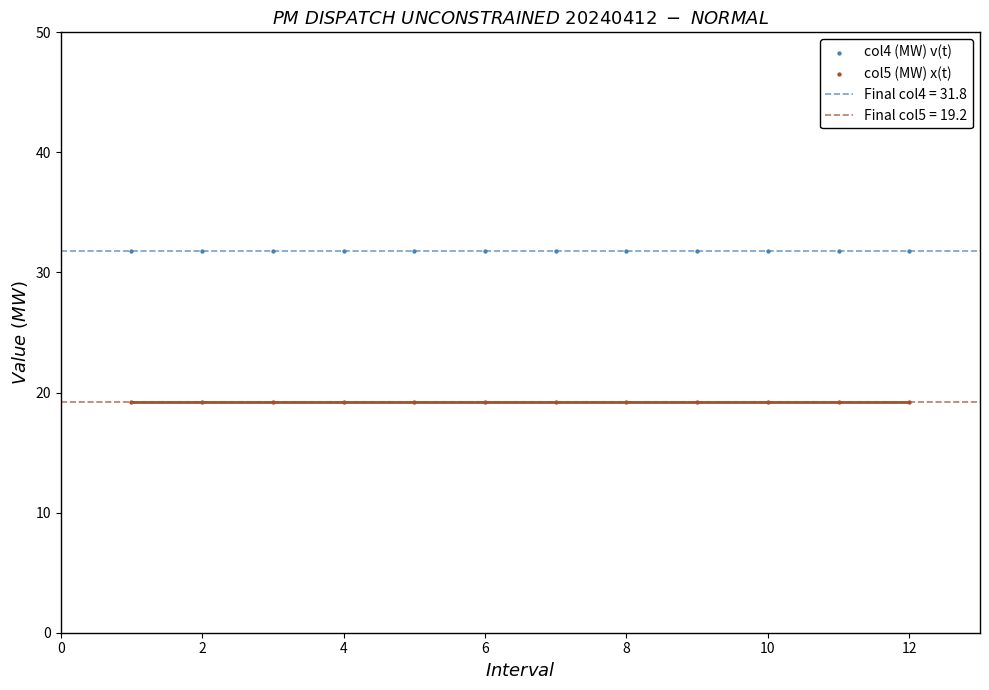

Which series contains the lowest Y value?

col5 (MW) x(t)